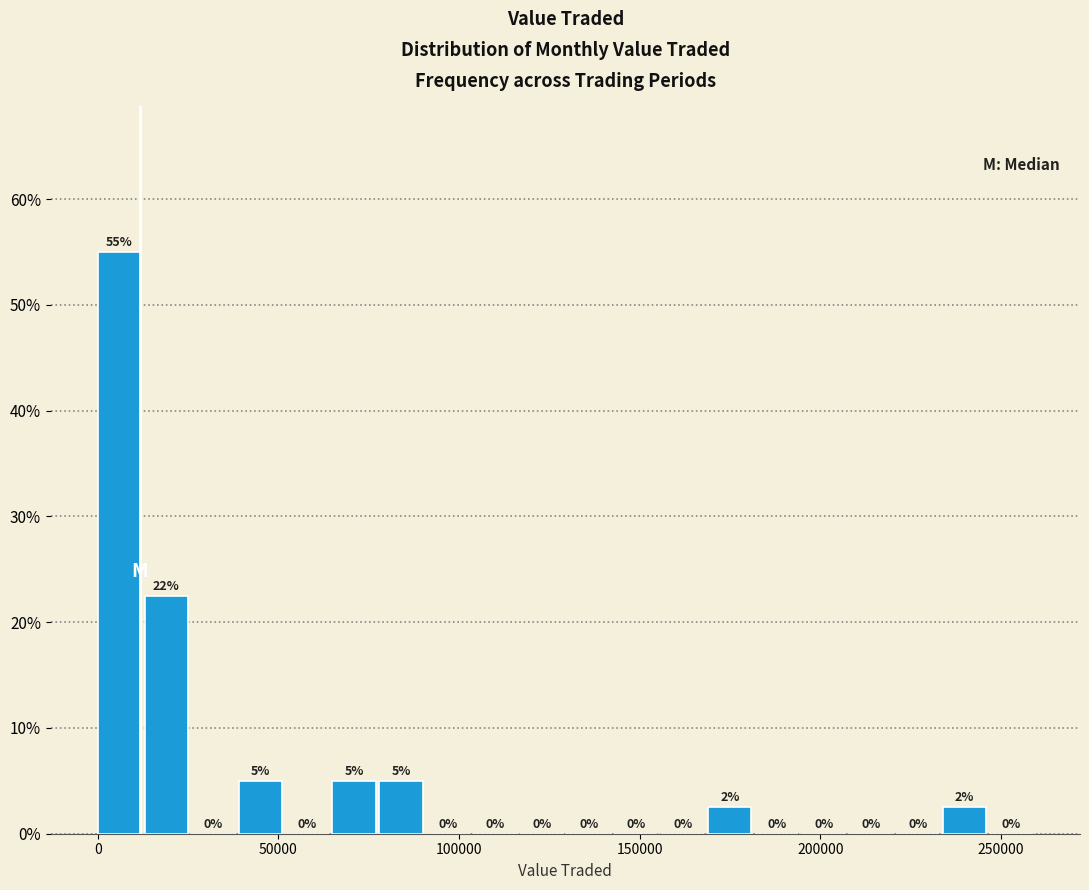

Around what value on the x-axis is the tallest bar? Give the approximate position of its centre, as read against the axis.

5000